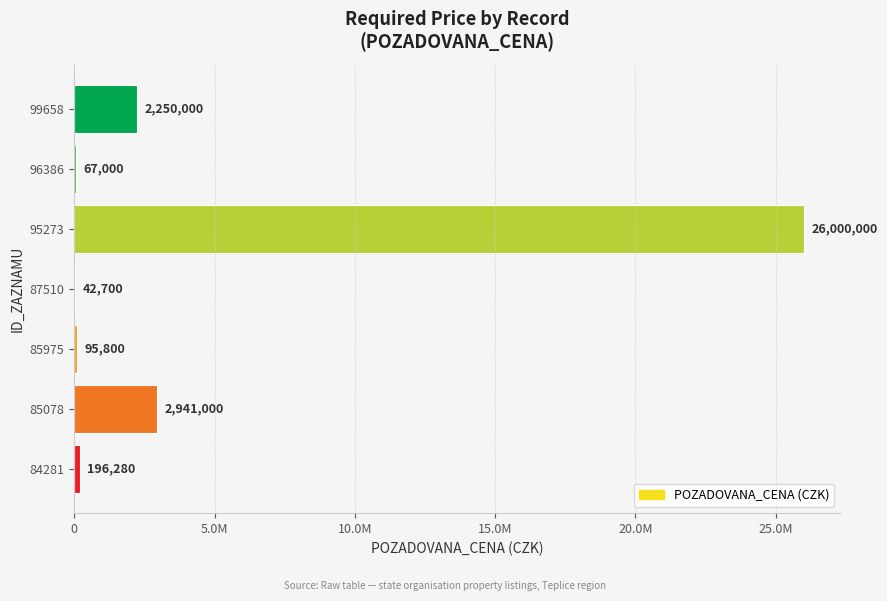

Does the chart contain stacked bars?

No